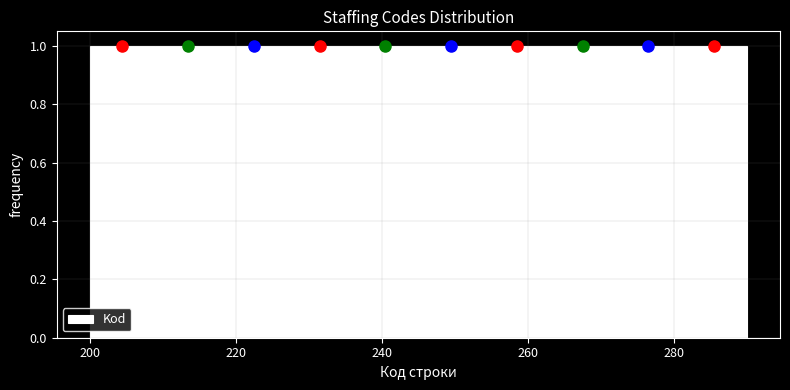

What is the height of the bar covering 200 to 209 on the x-axis? Neither the bar edges nor the heights are printed on the chart, so give them approximately, as read against the axes.

1